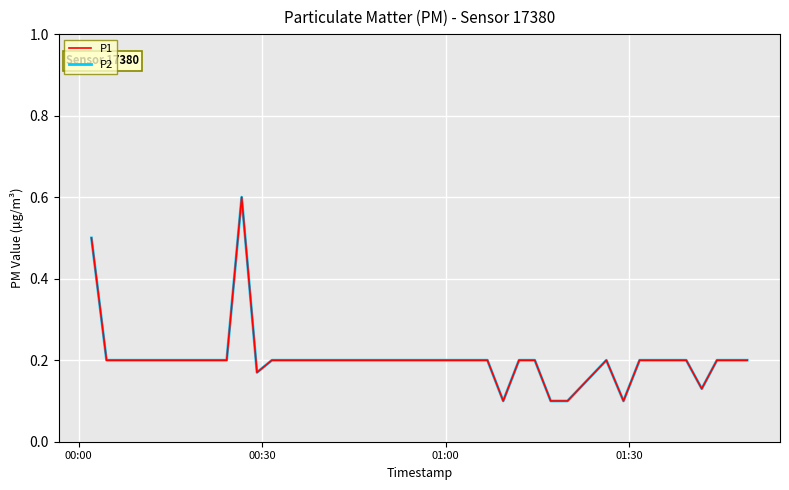

True or false: P2 and P1 intersect in this chart.

False